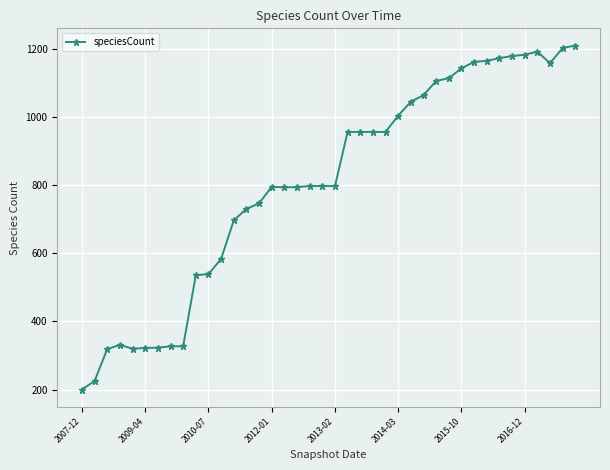

What is the value of the 29th point from the left?

1107